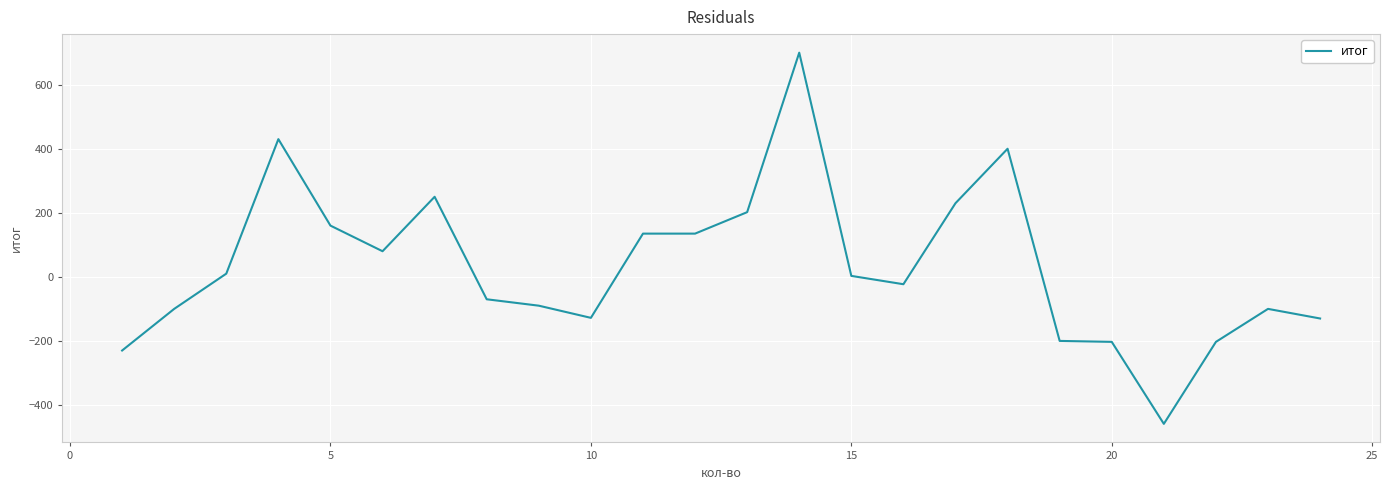

What is the maximum value shown in the chart?

700